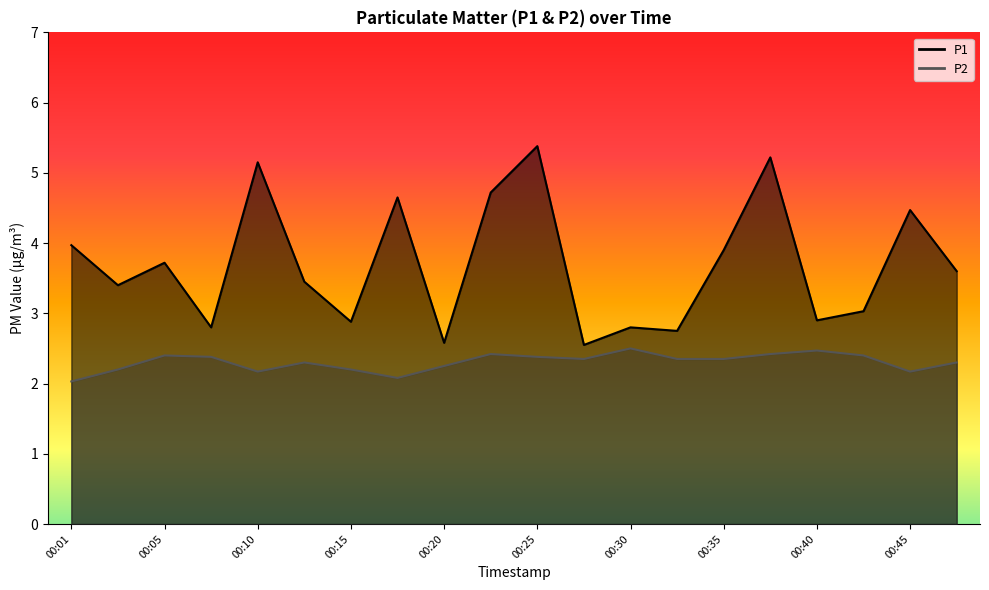

How many categories are shown in the chart?

20